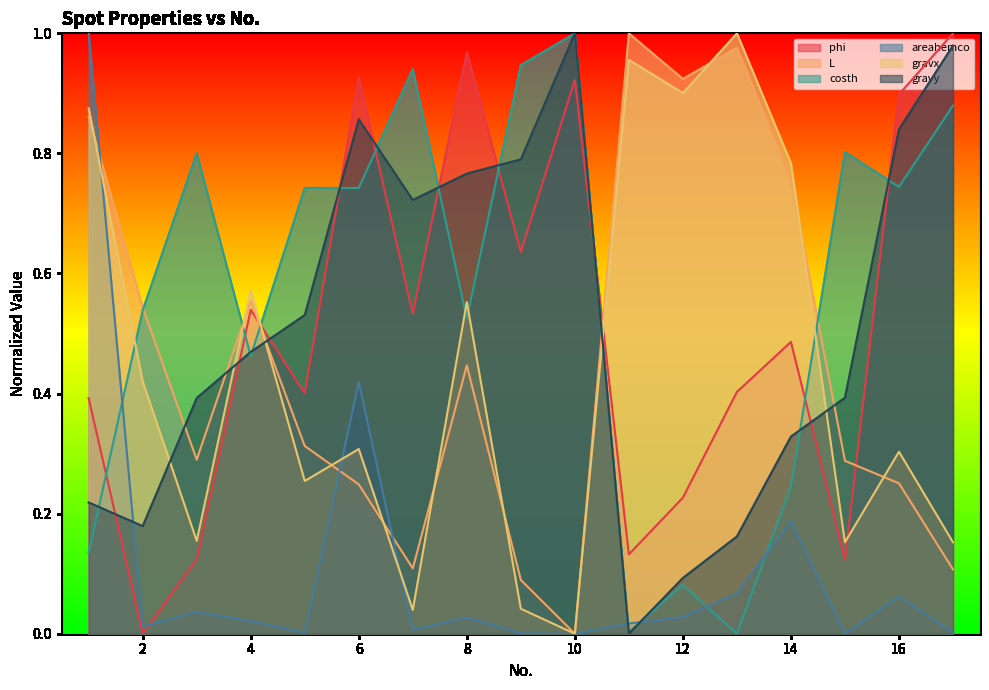

Where do phi and gravy first cross each other?

1 and 2